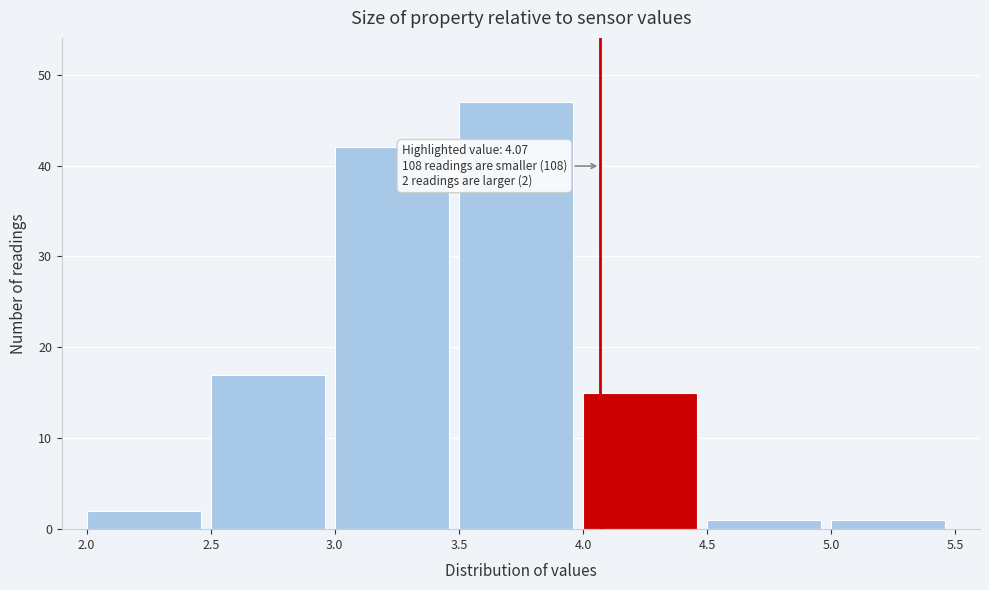

Over which range of the x-axis is the bar tallest?

3.5 to 4.0